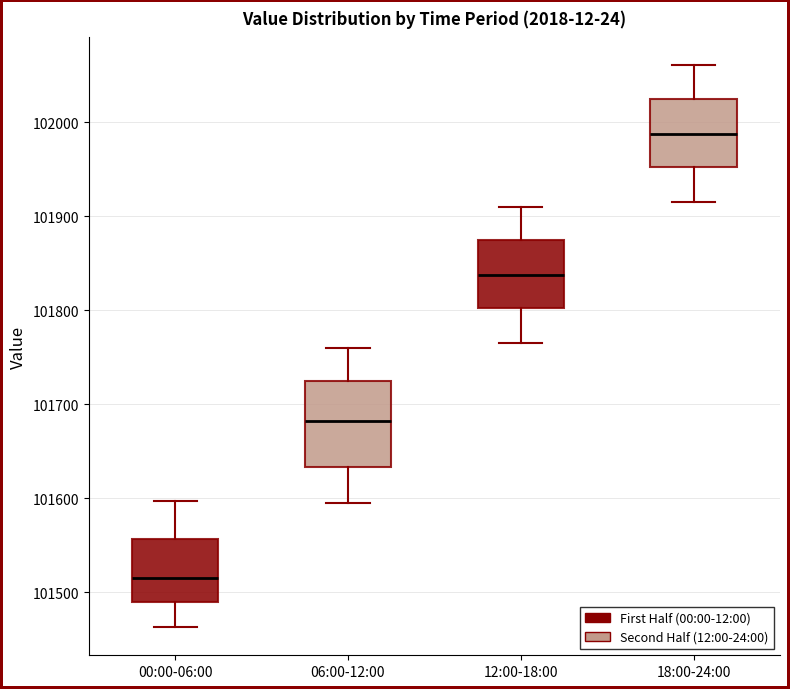

Where does the lower whisker of the box for 12:00-18:00 end on the y-axis? The values are not printed on the chart, so give them approximately, as read against the axis.

101770